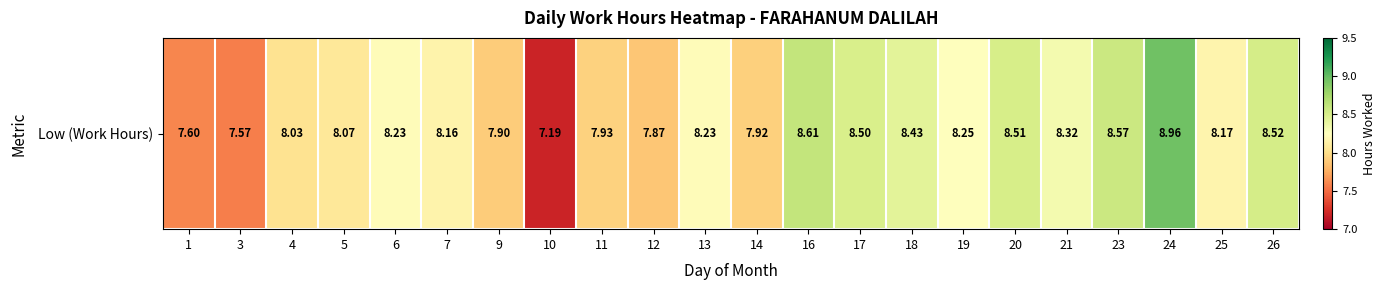

What is the difference between the values at 3 and 17?

0.9